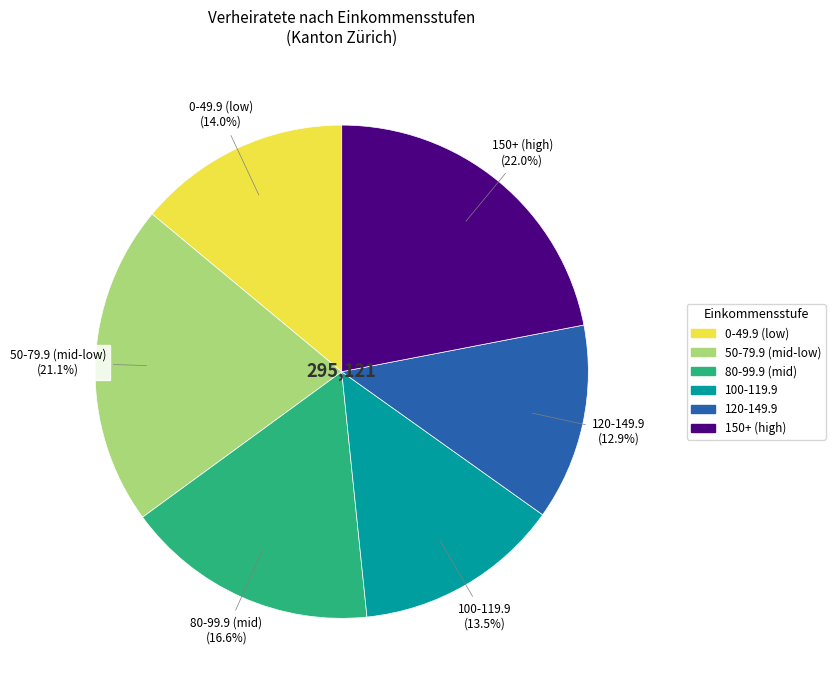

Is there a majority slice in this chart?

No